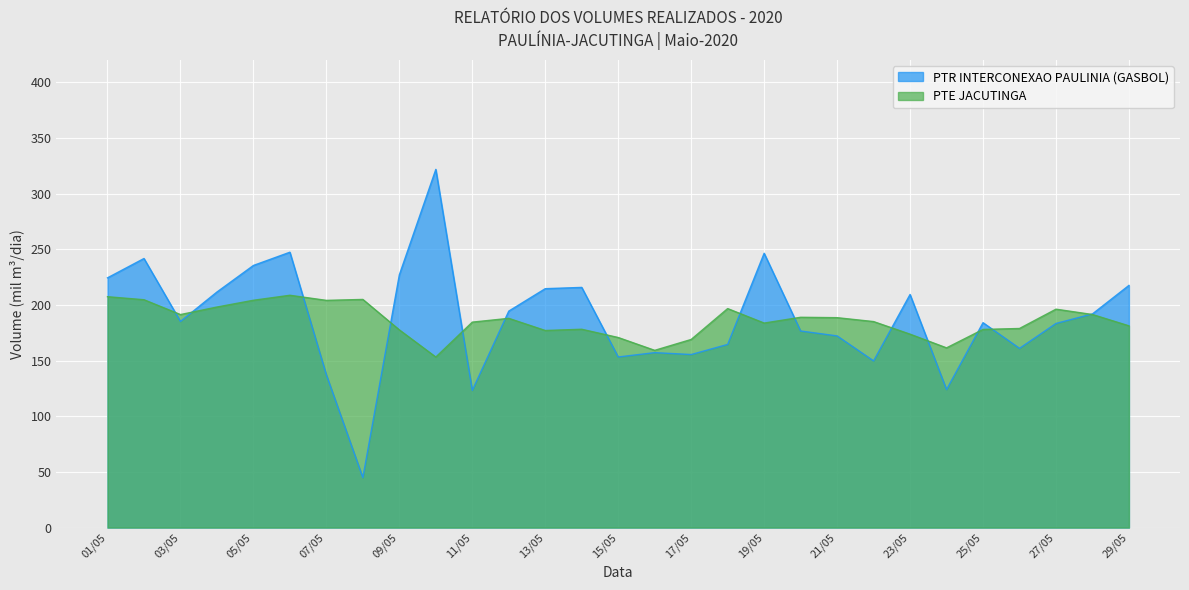

How many lines are shown in the chart?

2